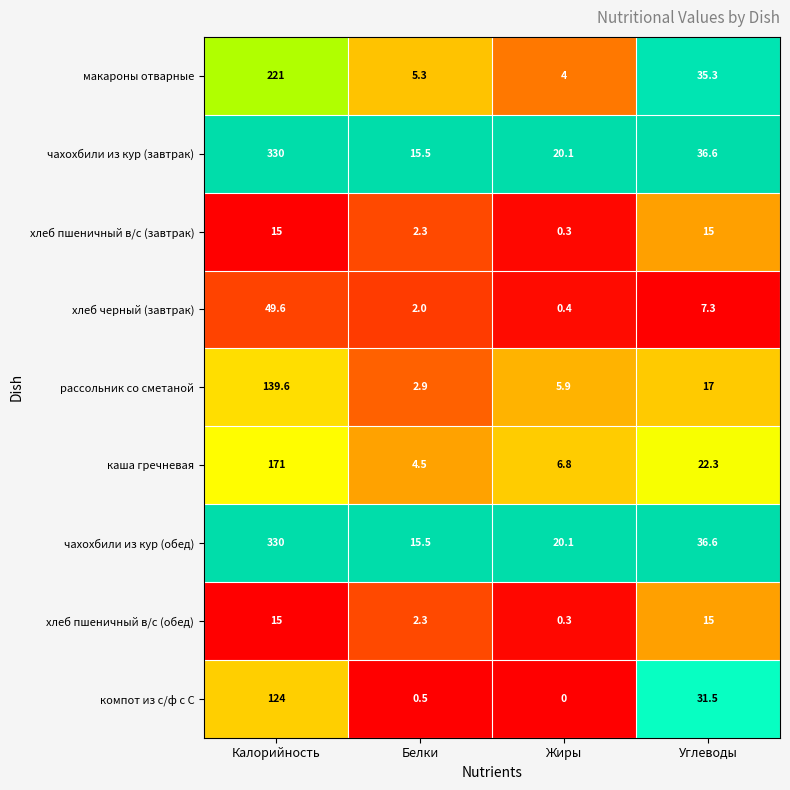

What is the spread (max minus min) of values at Жиры?

20.1